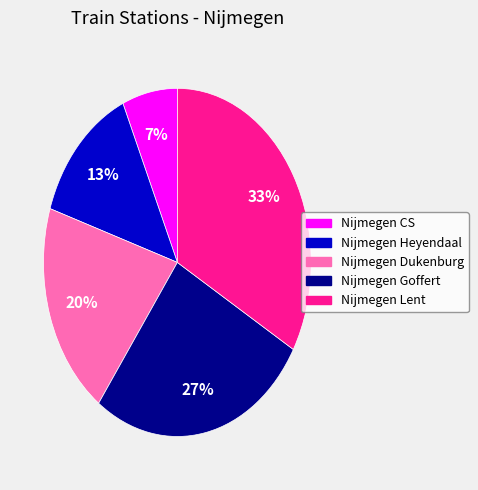

How many slices are in this pie chart?

5